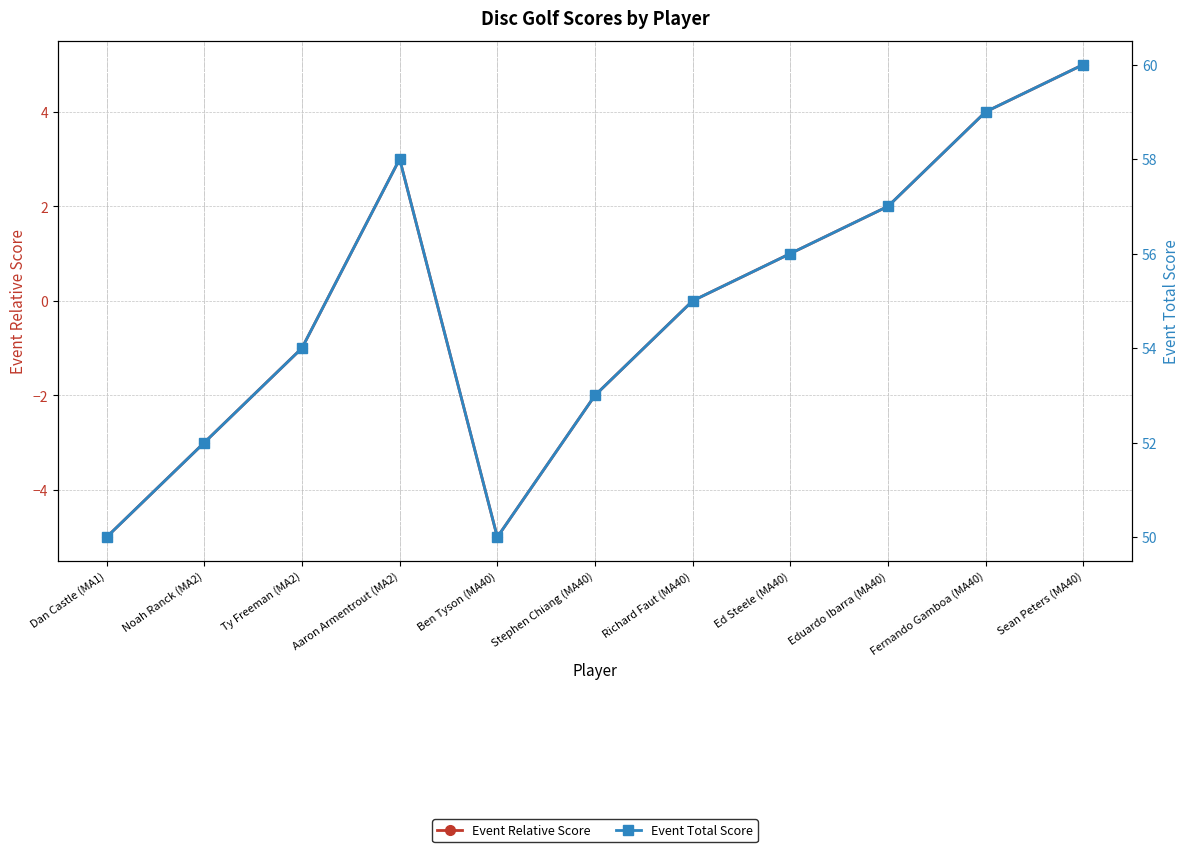

Is this an area chart (filled region under the line)?

No